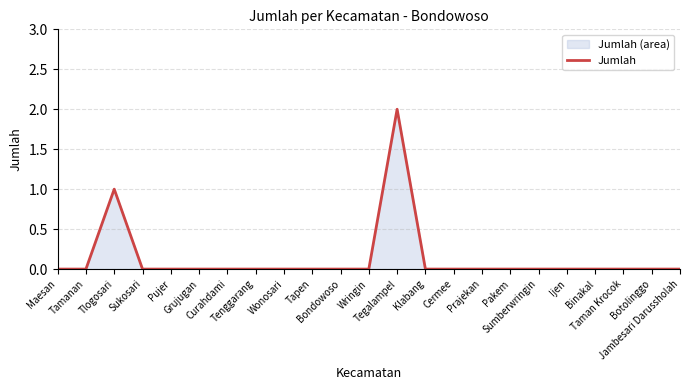

The chart shows a value of 0 at Tamanan. True or false?

True